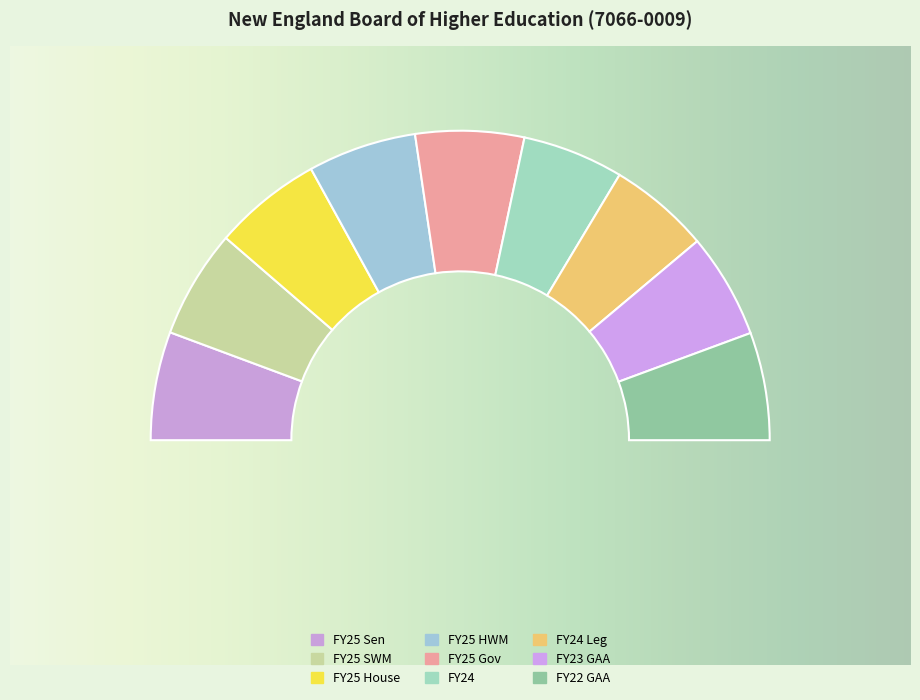

Is it true that FY22 GAA is 11% of the pie?

True